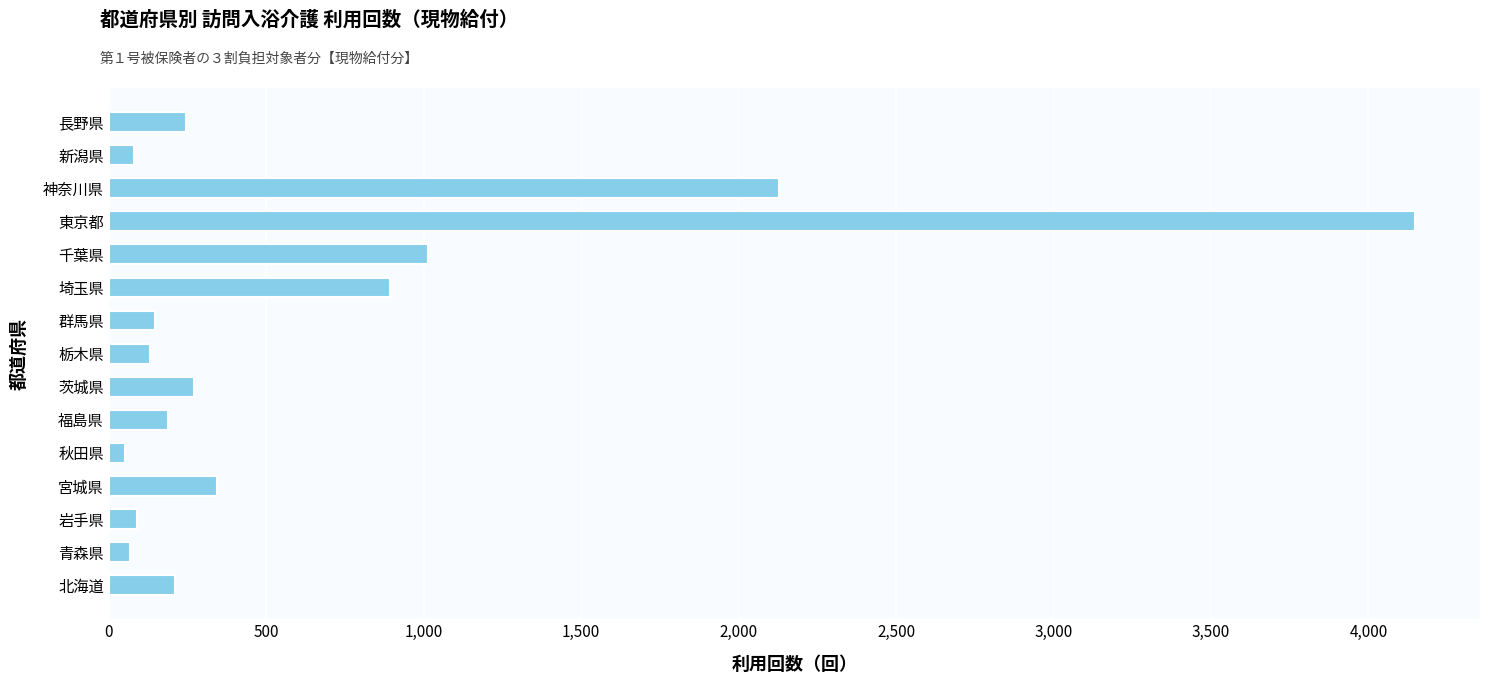

The chart shows a value of 1014 at 千葉県. True or false?

True